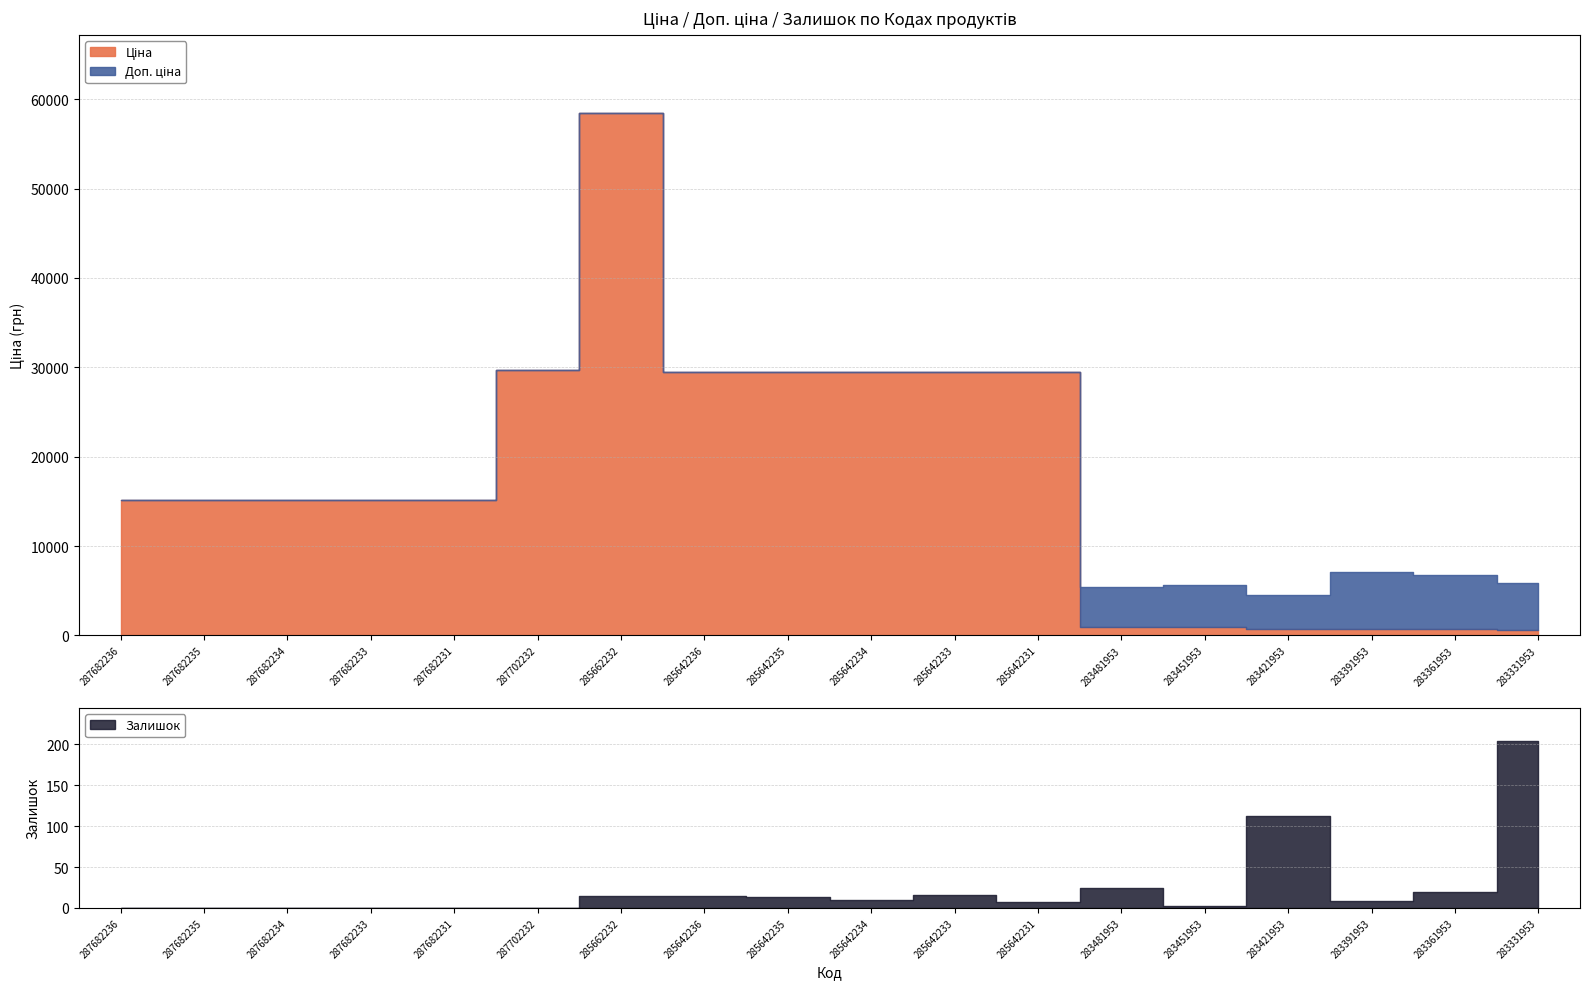

How many lines are shown in the chart?

3